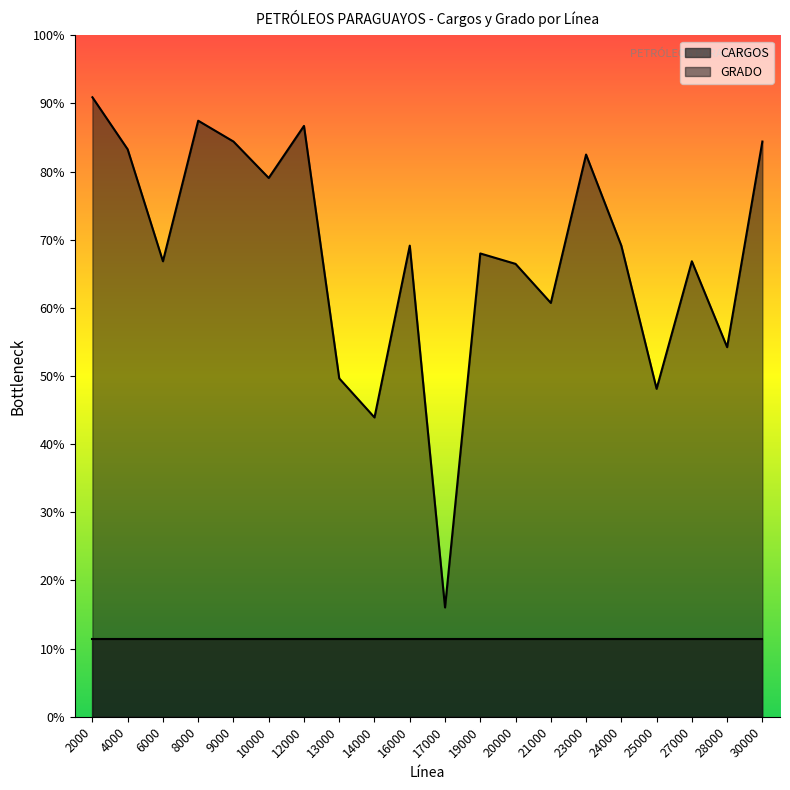

True or false: the data shows 238 at 2000.

True